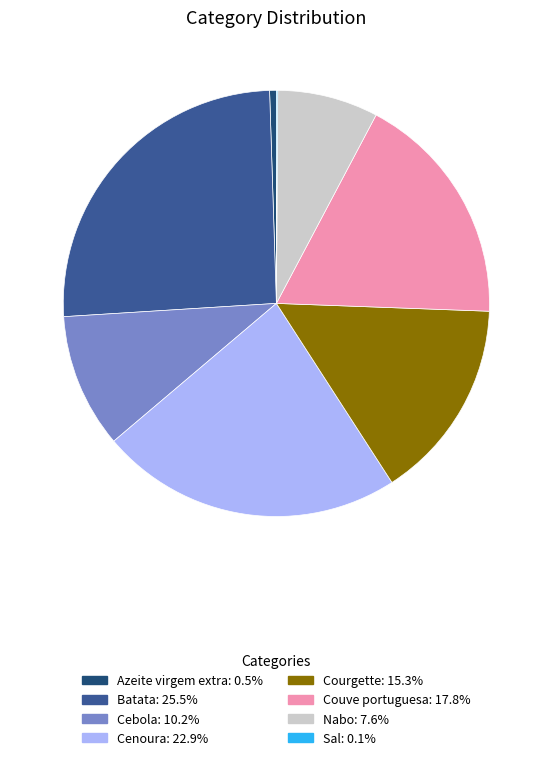

Is the sum of Batata and Azeite virgem extra greater than half?

No